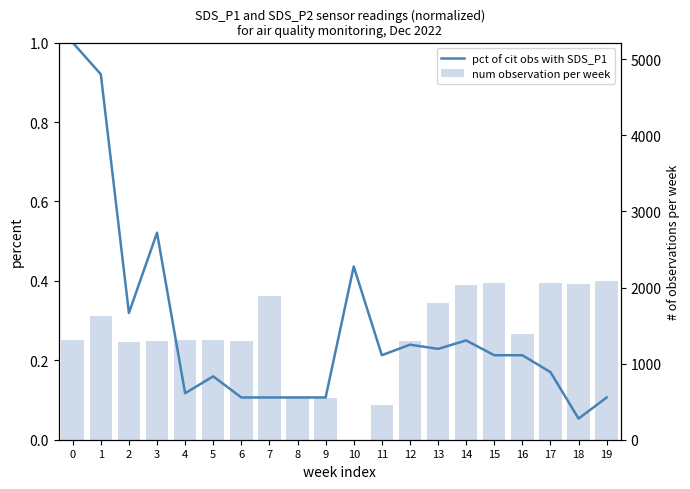

What is the maximum value shown in the chart?

1.0